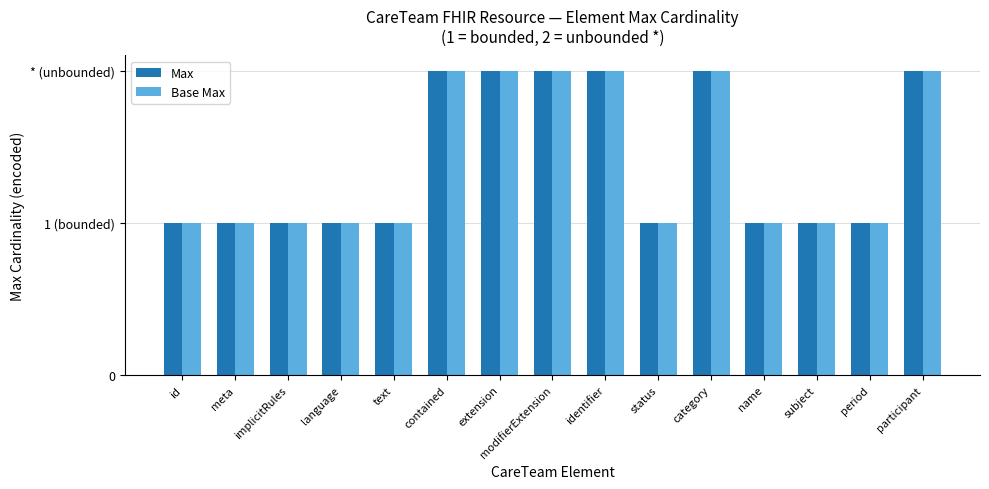

What is the greatest value displayed?

2